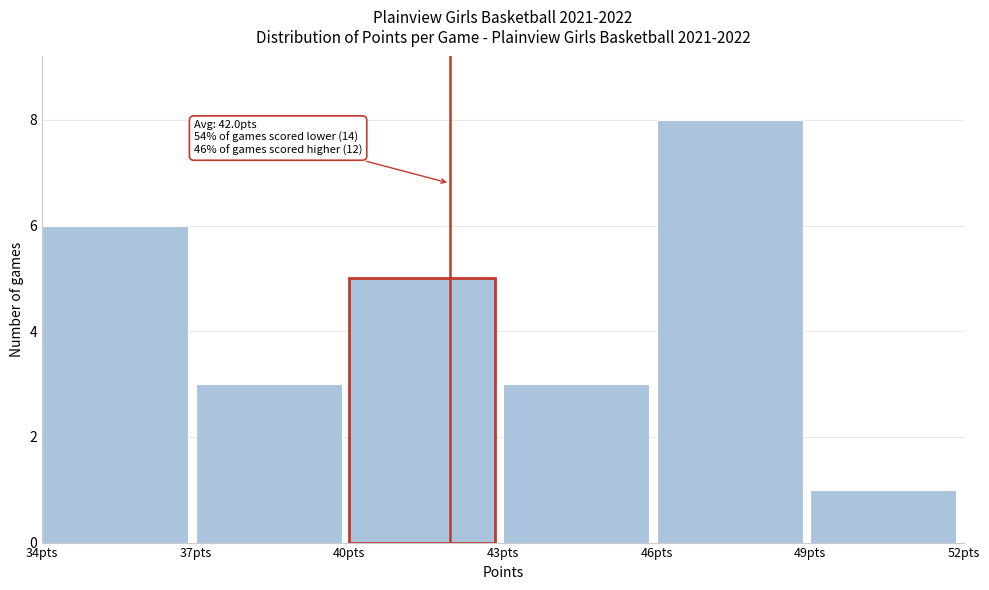

Which range on the x-axis has the tallest bar?

46 to 49